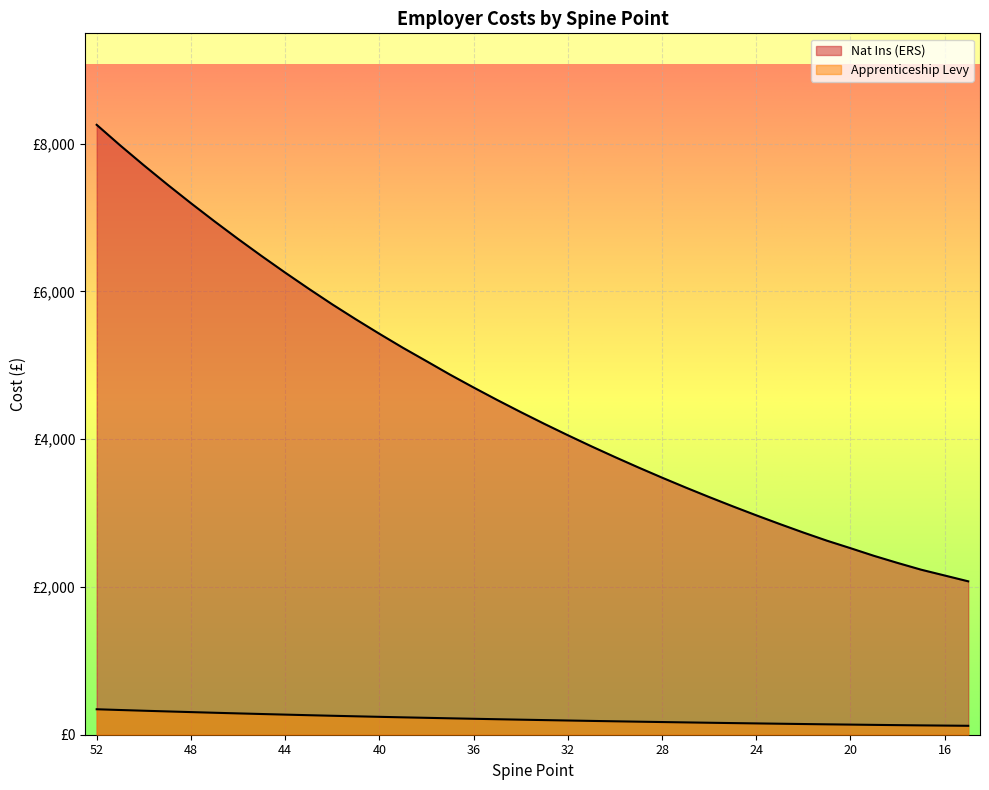

Which series changed the most between 27 and 25?

Nat Ins (ERS)